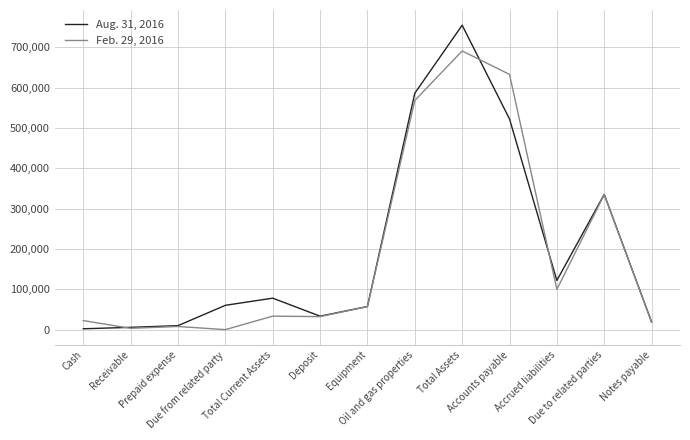

At Notes payable, list the series in order from smallest to largest.

Feb. 29, 2016, Aug. 31, 2016